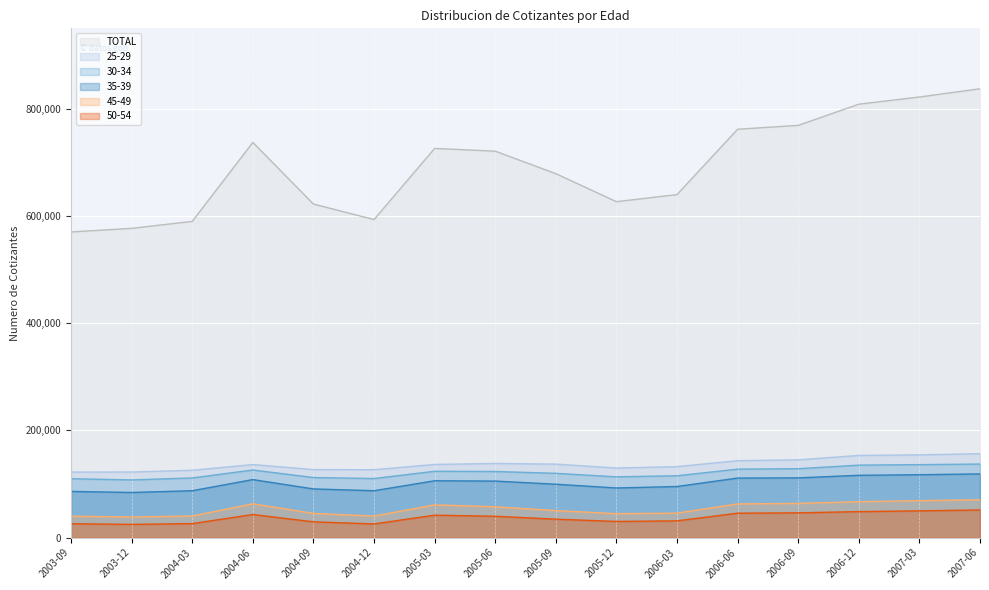

Is the value of 45-49 at 2006-03 greater than the value of 35-39 at 2003-09?

No